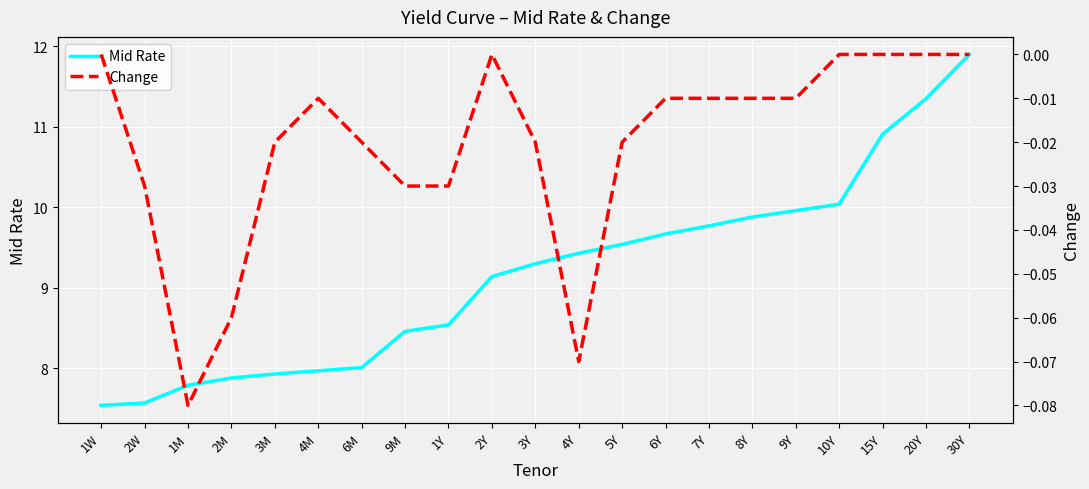

How many data points in Mid Rate are less than 9?

9